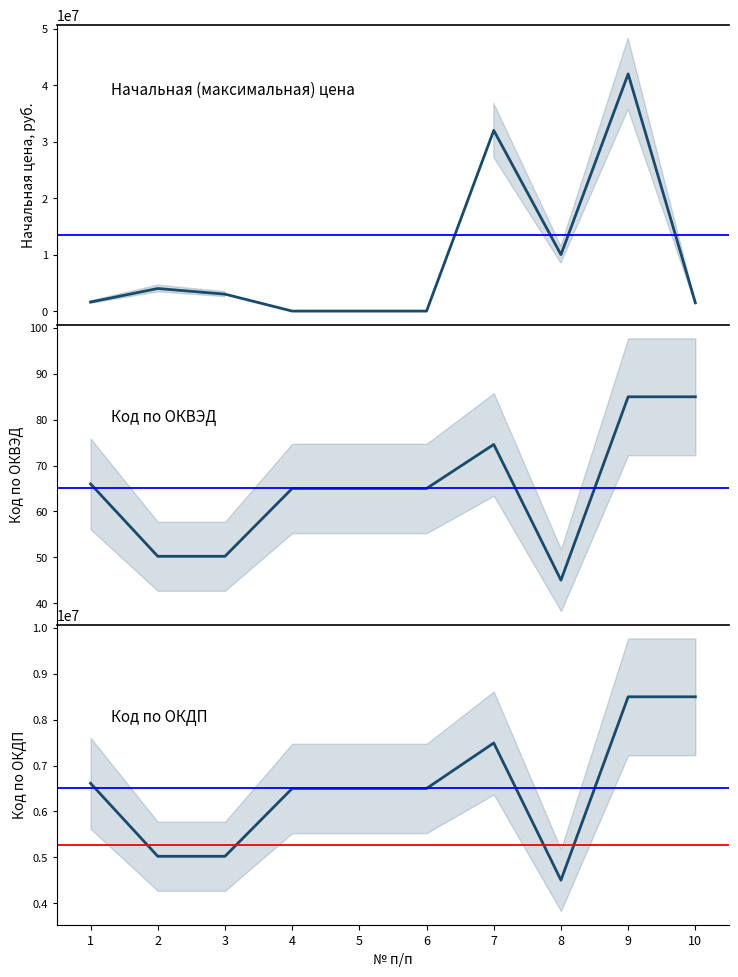

In Код по ОКВЭД, how many points are lower than both neighbors (excluding endpoints)?

1